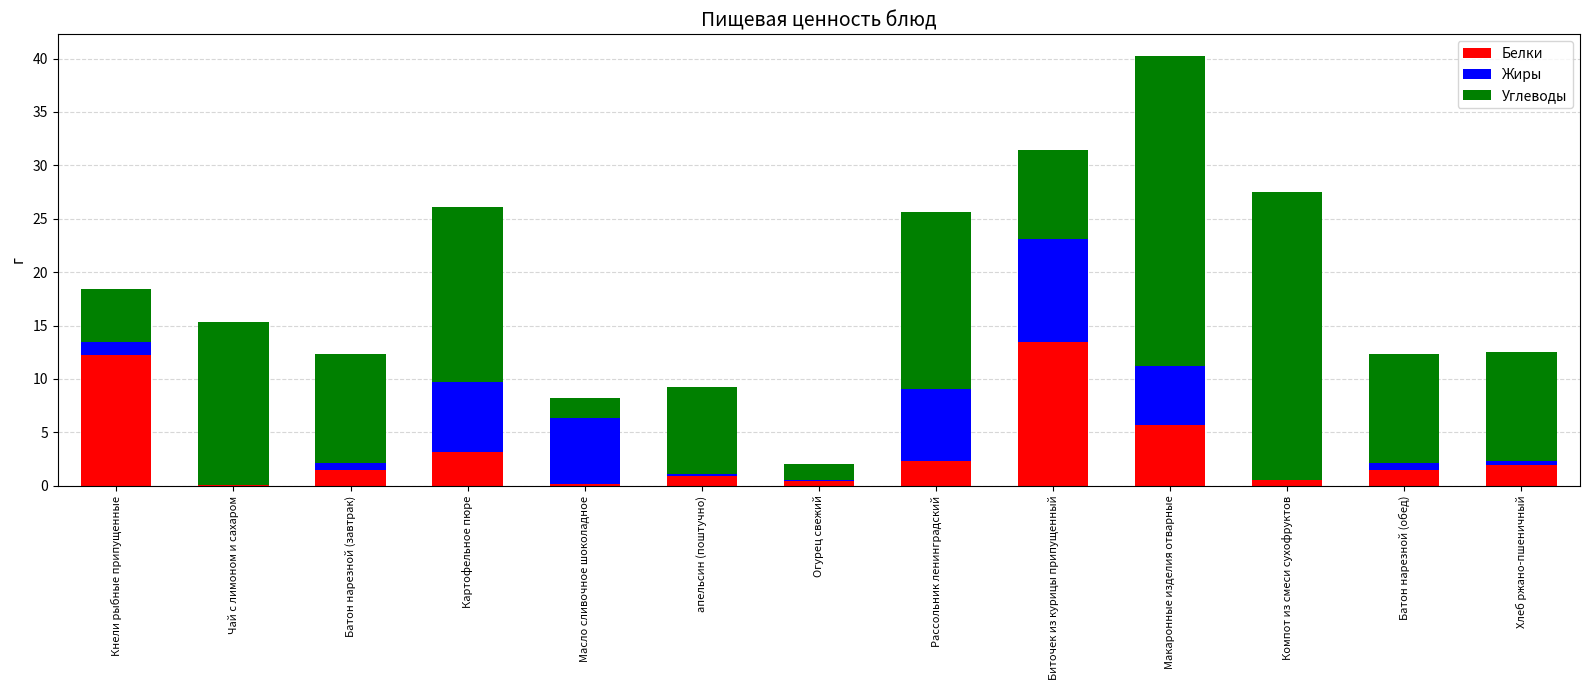

At which label does Белки reach its peak?

Биточек из курицы припущенный